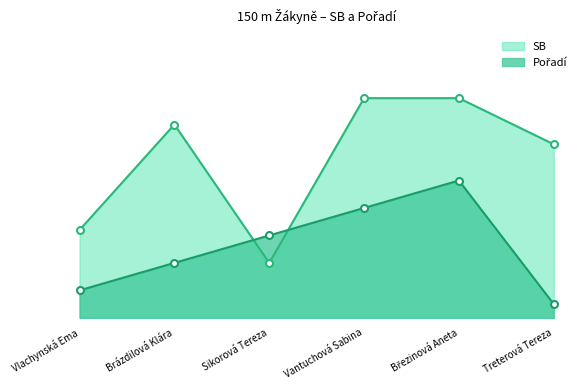

At which category is the sum across all series the highest?

Březinová Aneta